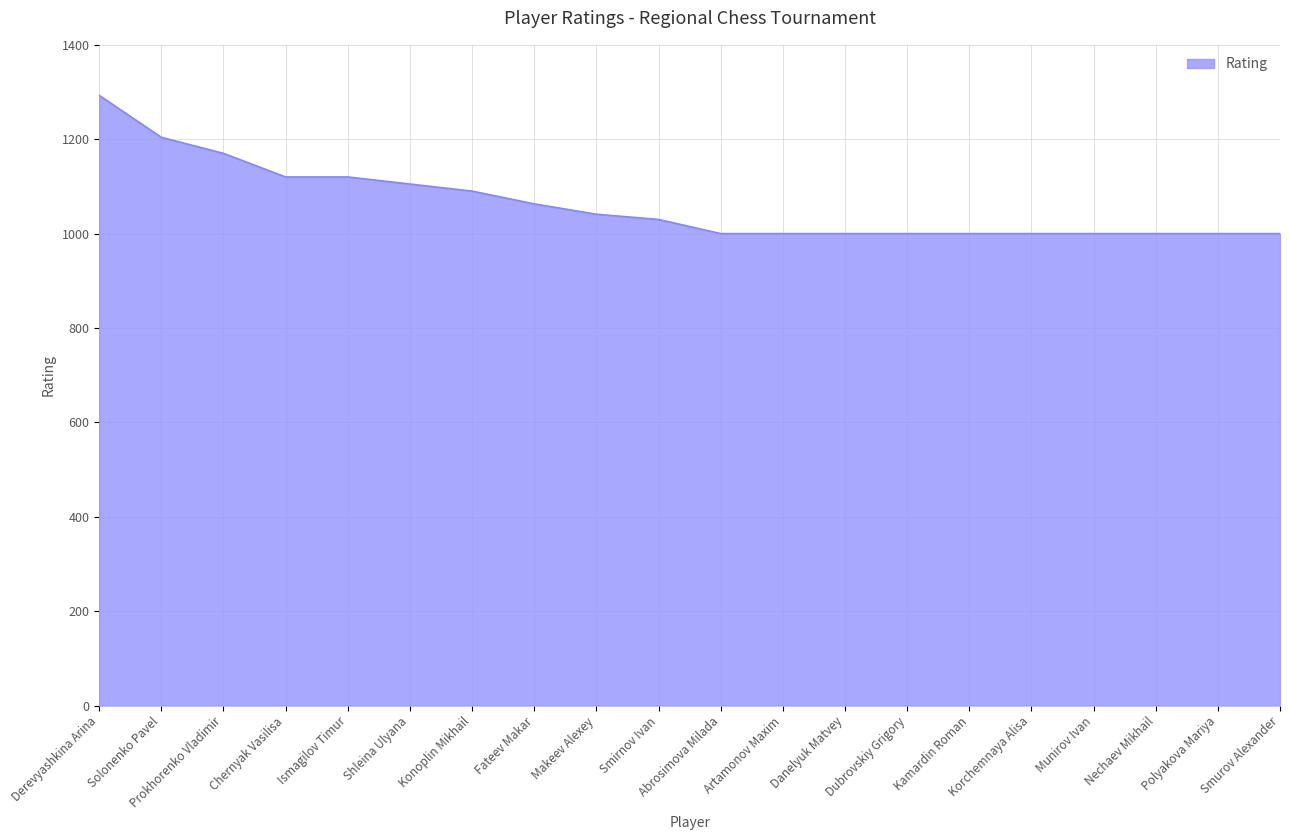

What value does the data have at Ismagilov Timur?

1120